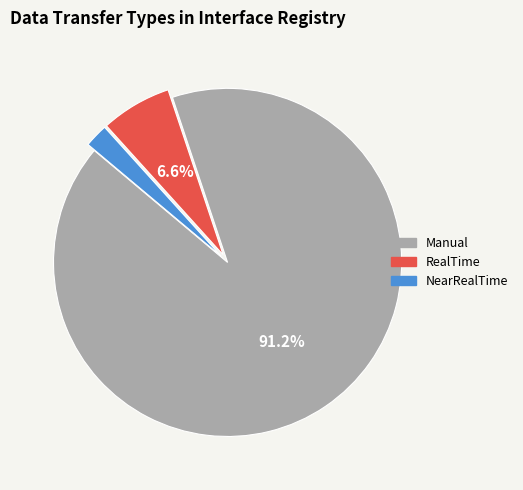

Does Manual account for over 50% of the chart?

Yes